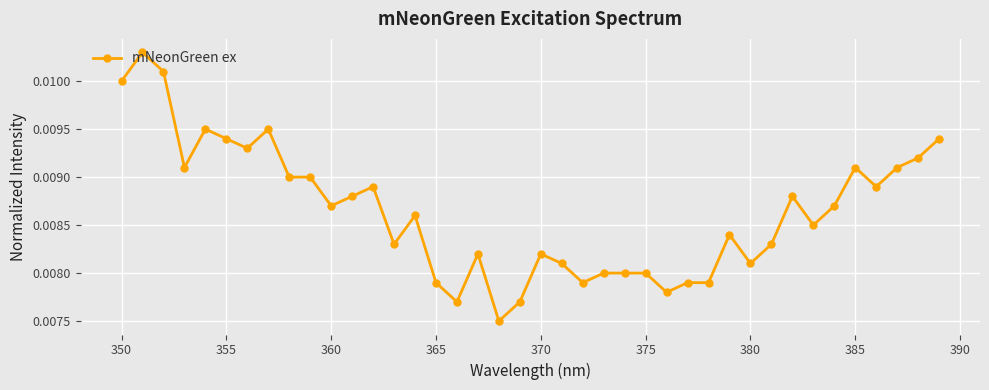

What is the sum of all values?

0.3